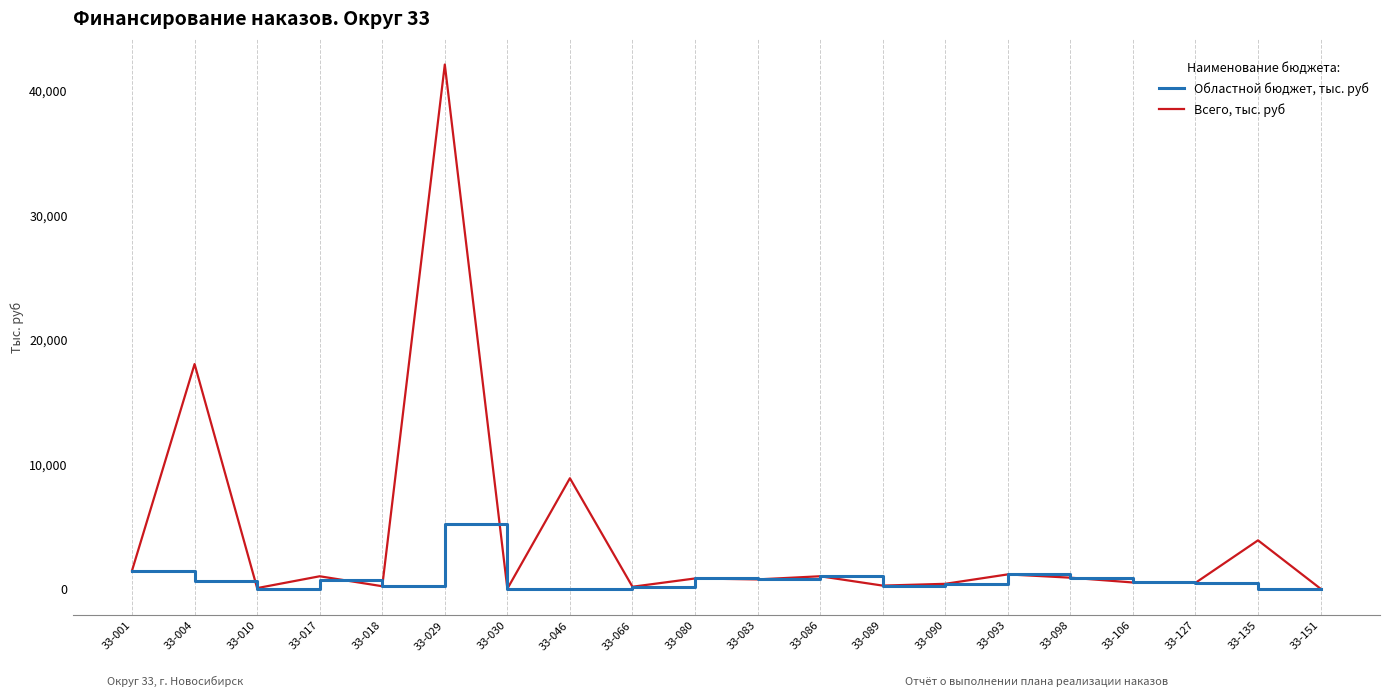

Which series has the largest total across all categories?

Всего, тыс. руб